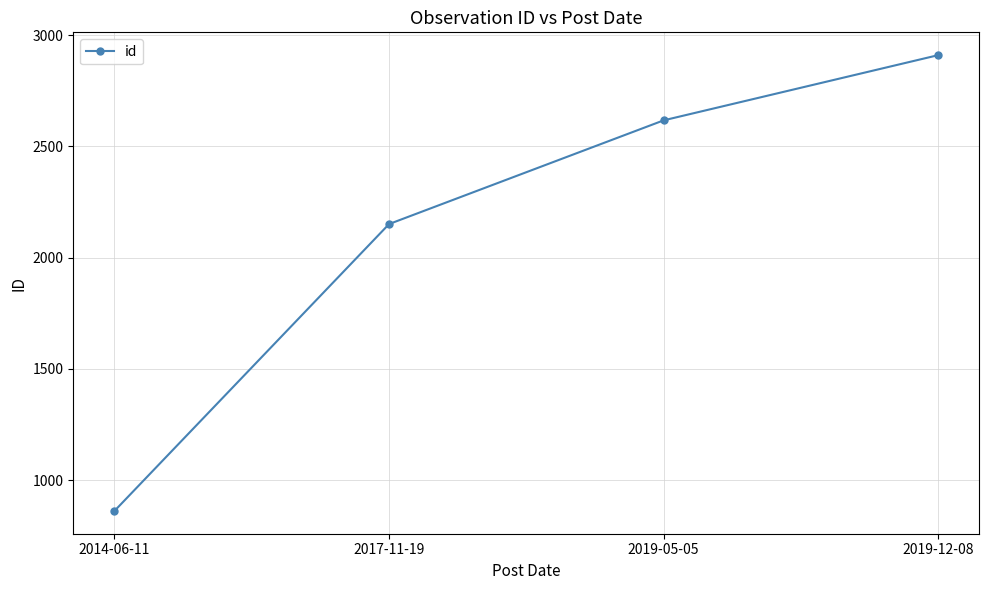

The chart shows a value of 1573 at 2019-12-08. True or false?

False